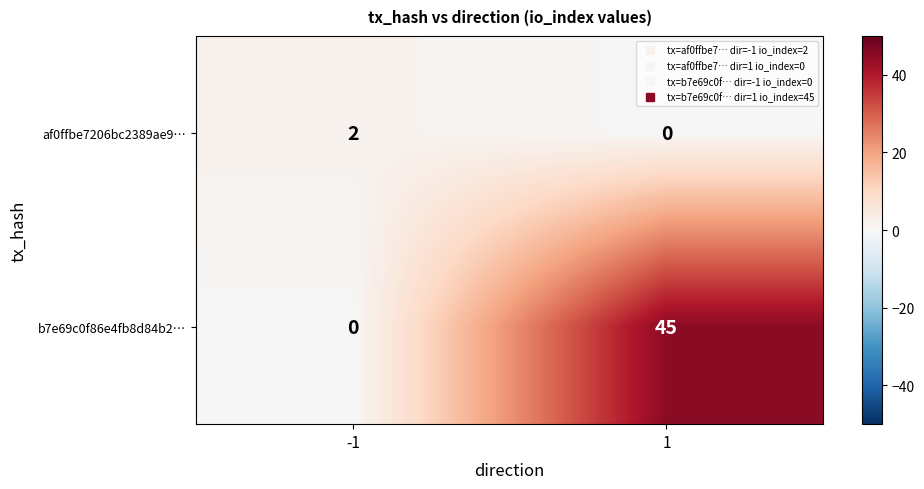

The b7e69c0f86e4fb8d84b2… series shows 20 at -1. True or false?

False